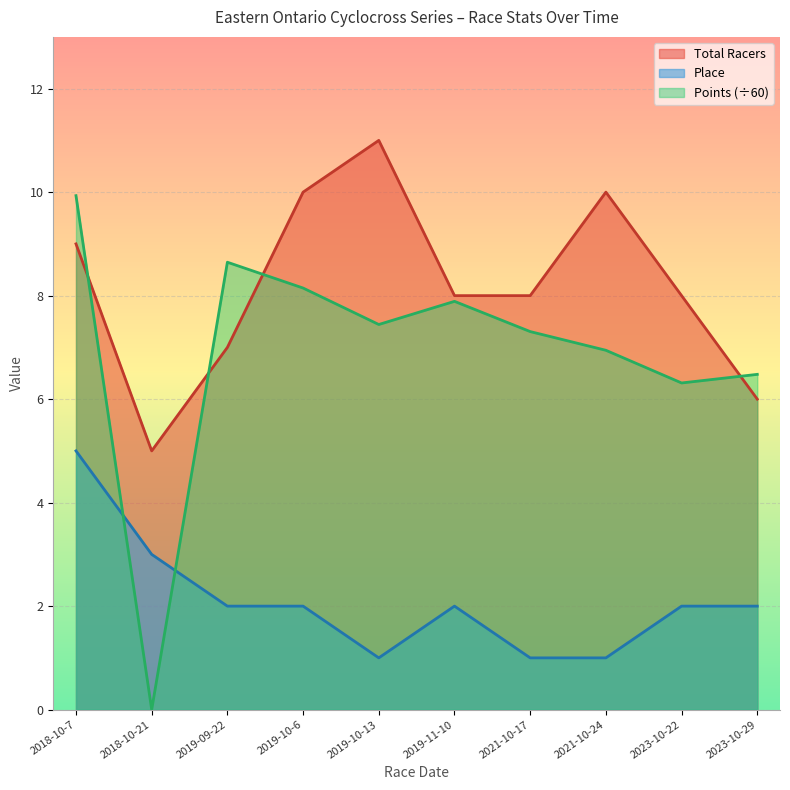

At how many categories does at least one series exceed 1?

10